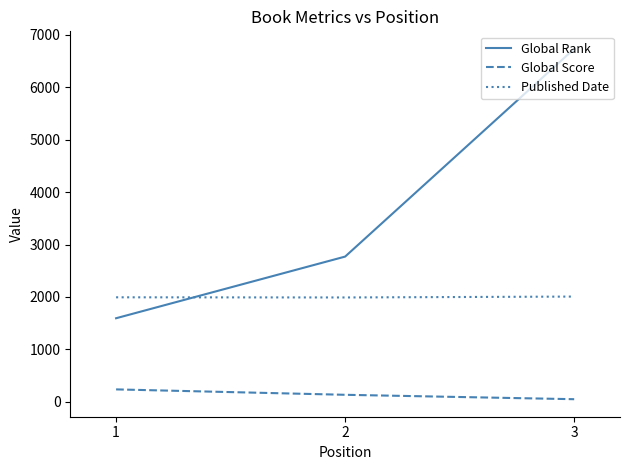

What value does the Global Score series have at 1, to the nearest 10?

240